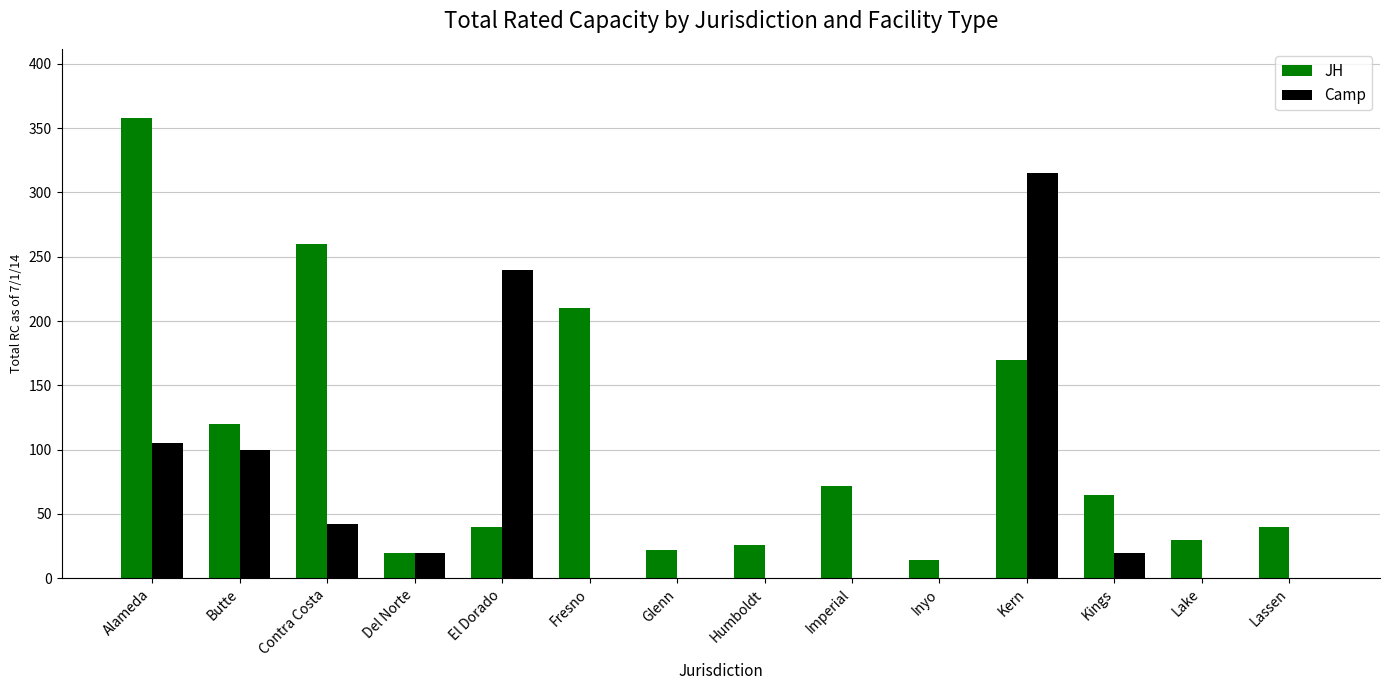

Where is Camp nearest to the value 157?

Alameda